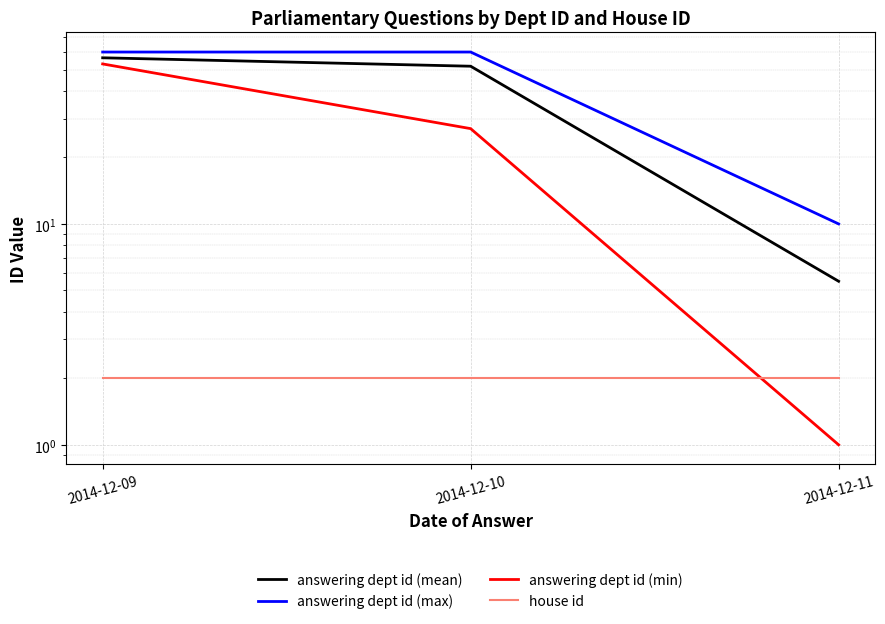

At which label is answering dept id (min) closest to 27?

2014-12-10